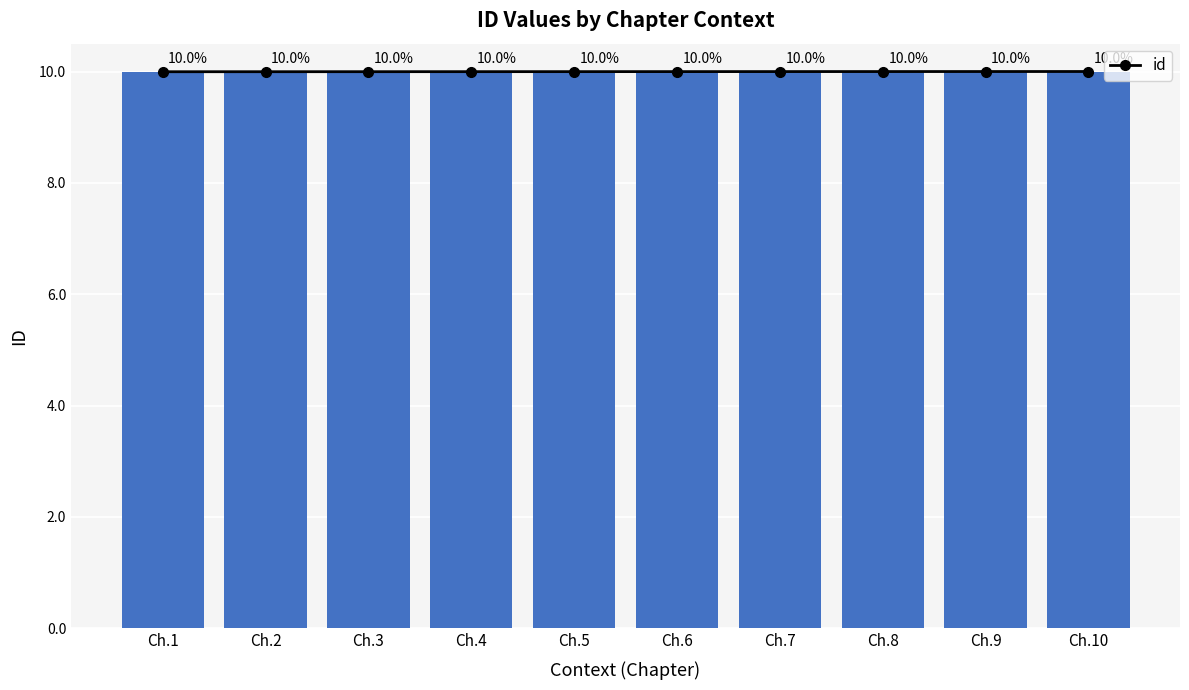

The chart shows a value of 10.0 at Ch.4. True or false?

True